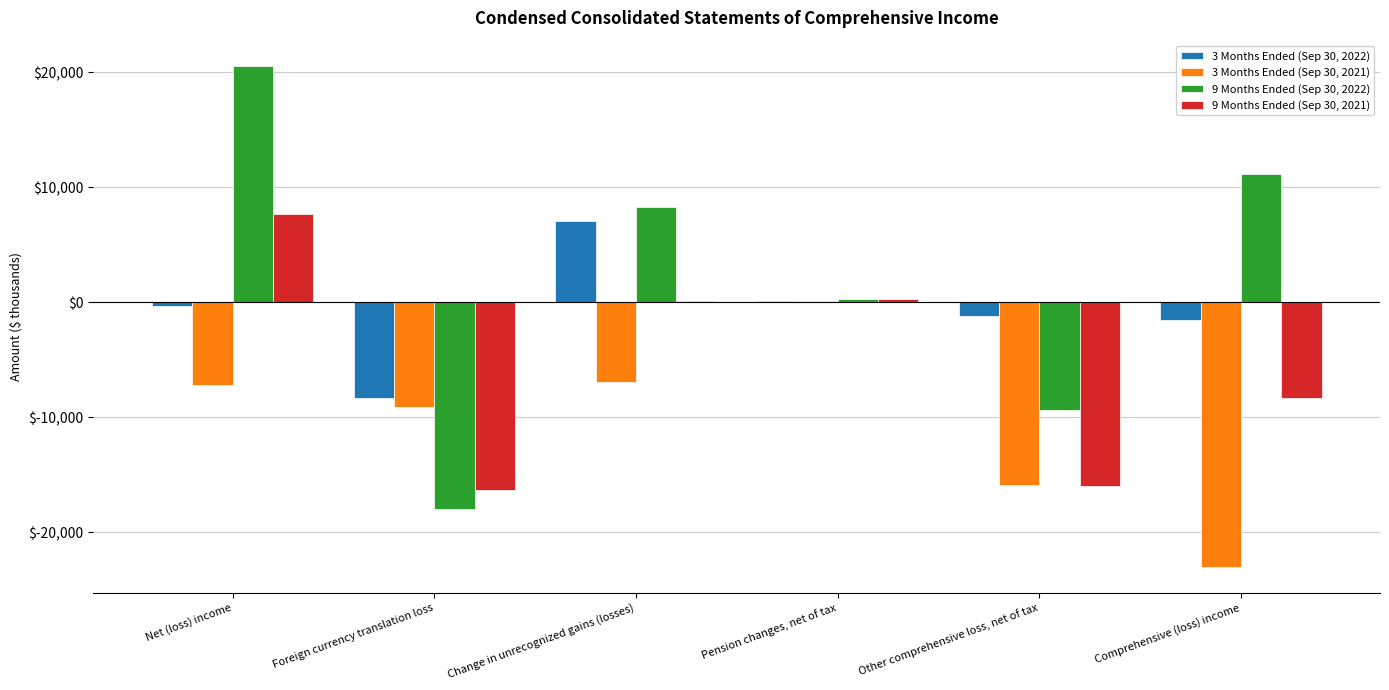

Which category has the highest value in the 9 Months Ended (Sep 30, 2022) series?

Net (loss) income